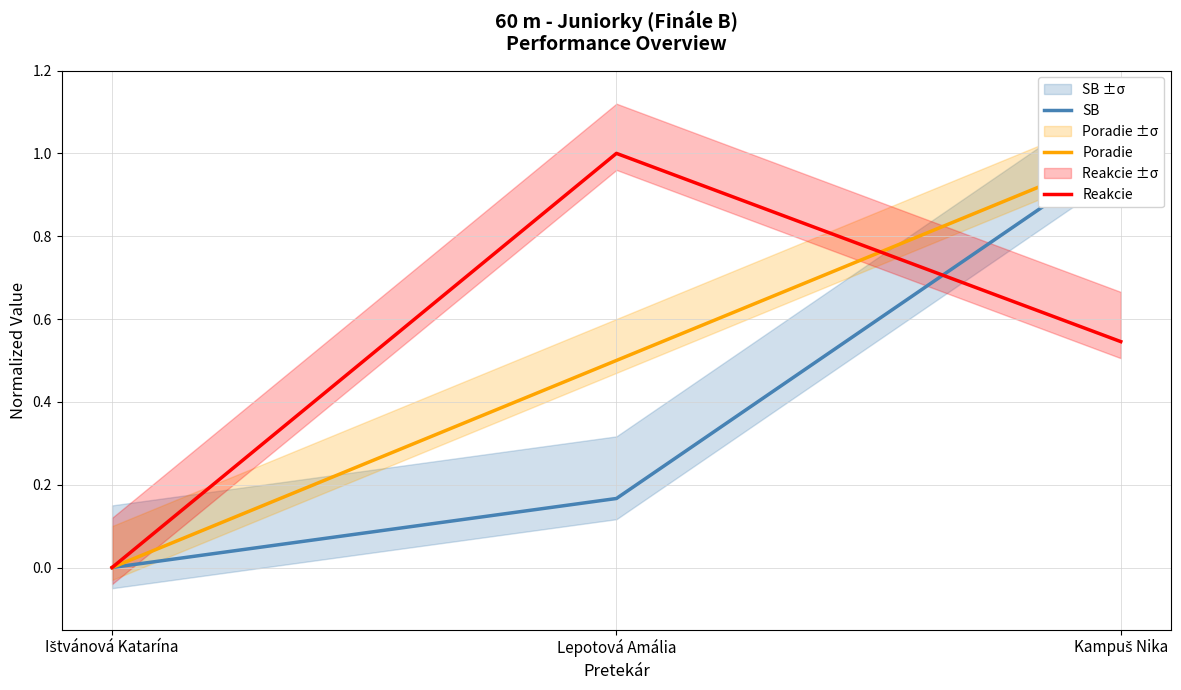

How many distinct data groups are displayed?

3